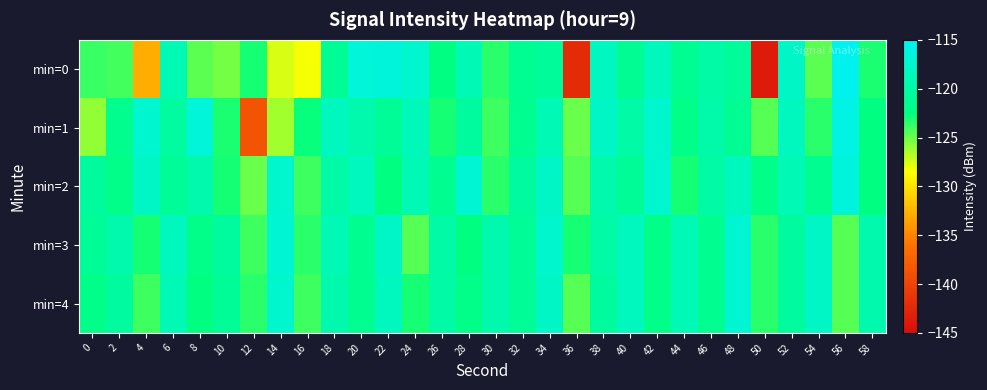

What is the greatest value displayed?

-115.3